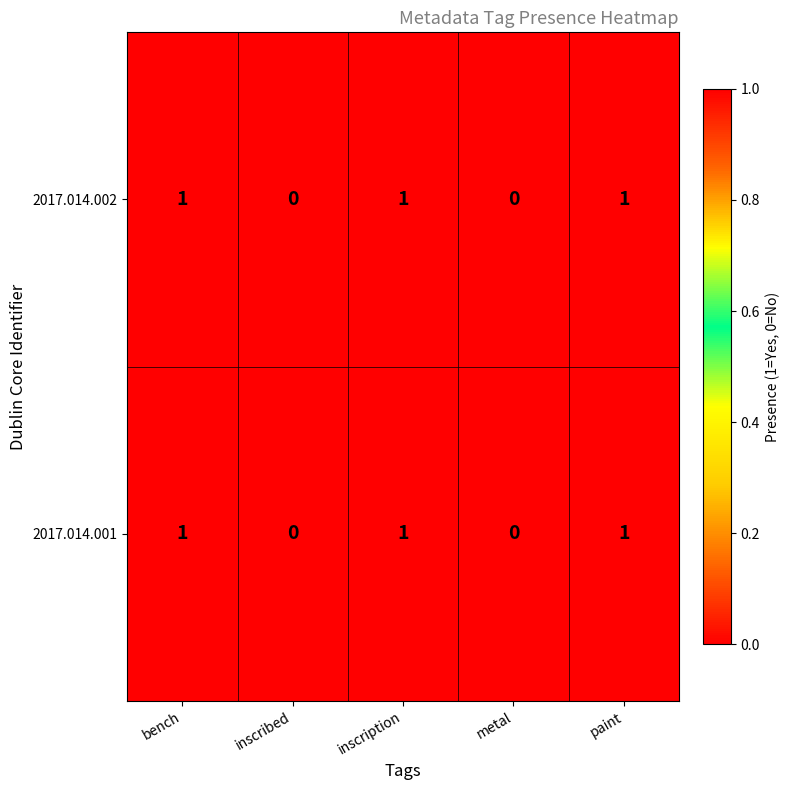

Reading left to right, extract all data points from this chart.

2017.014.002: 1	0	1	0	1
2017.014.001: 1	0	1	0	1